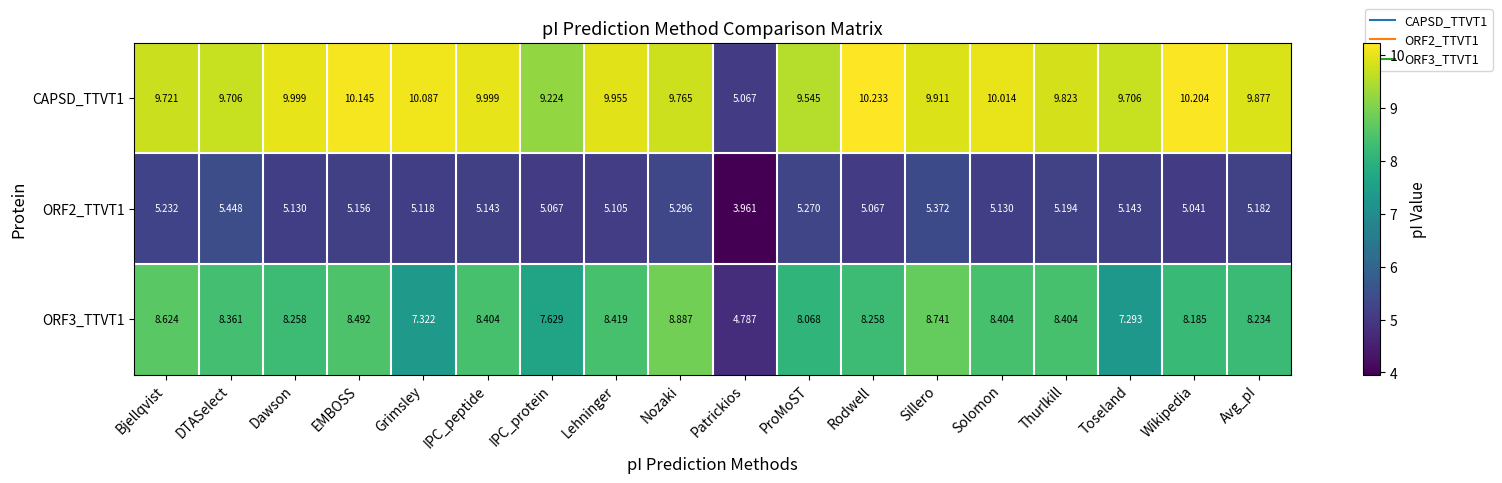

Which category has the lowest value in the ORF2_TTVT1 series?

Patrickios